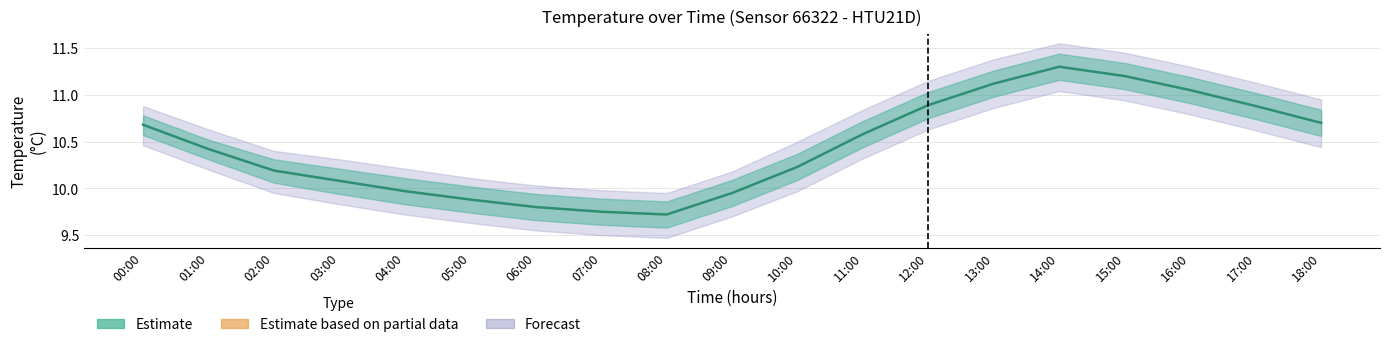

Read the value at 14:00.

11.3